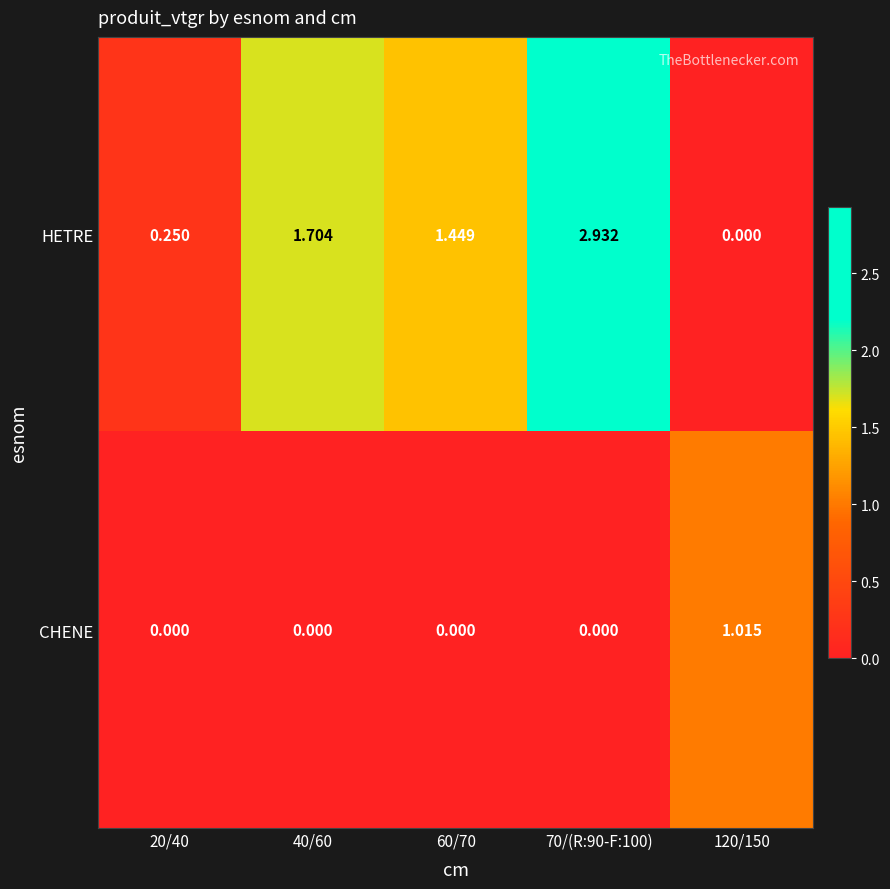

Which series has the largest total across all categories?

HETRE